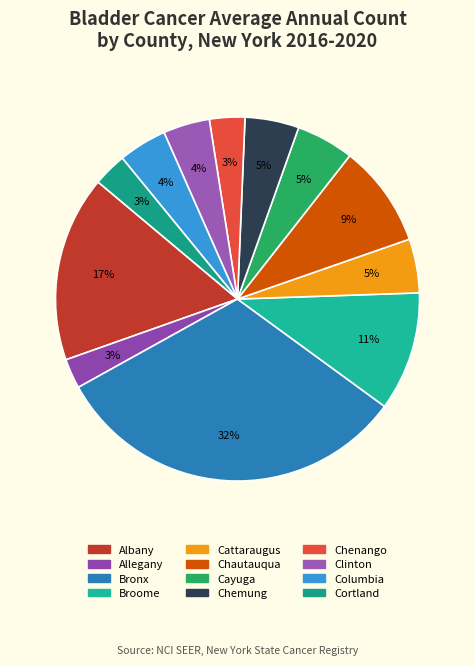

To the nearest percent, what is the combined percentage of Chenango and Cattaraugus?

8%